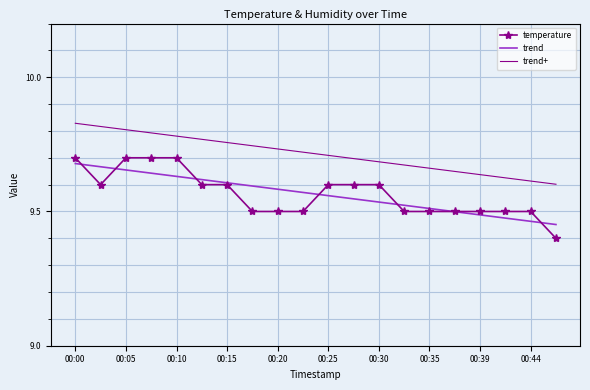

True or false: trend+ and trend intersect in this chart.

False